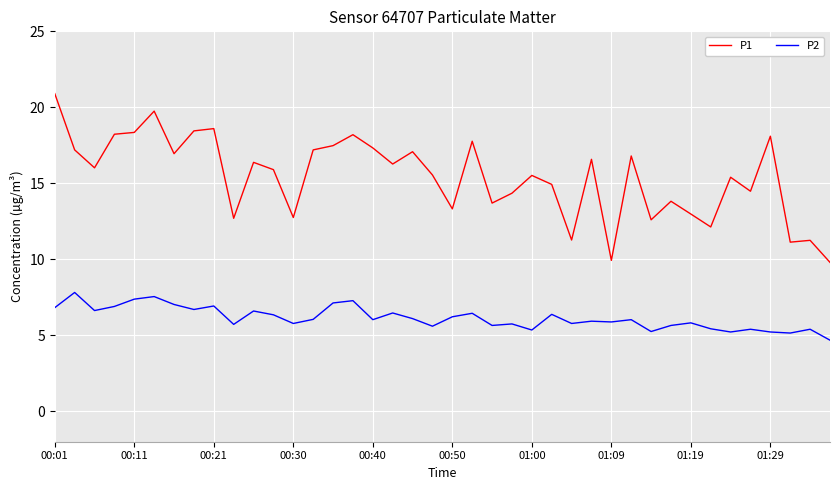

True or false: P2 and P1 cross at least once.

False